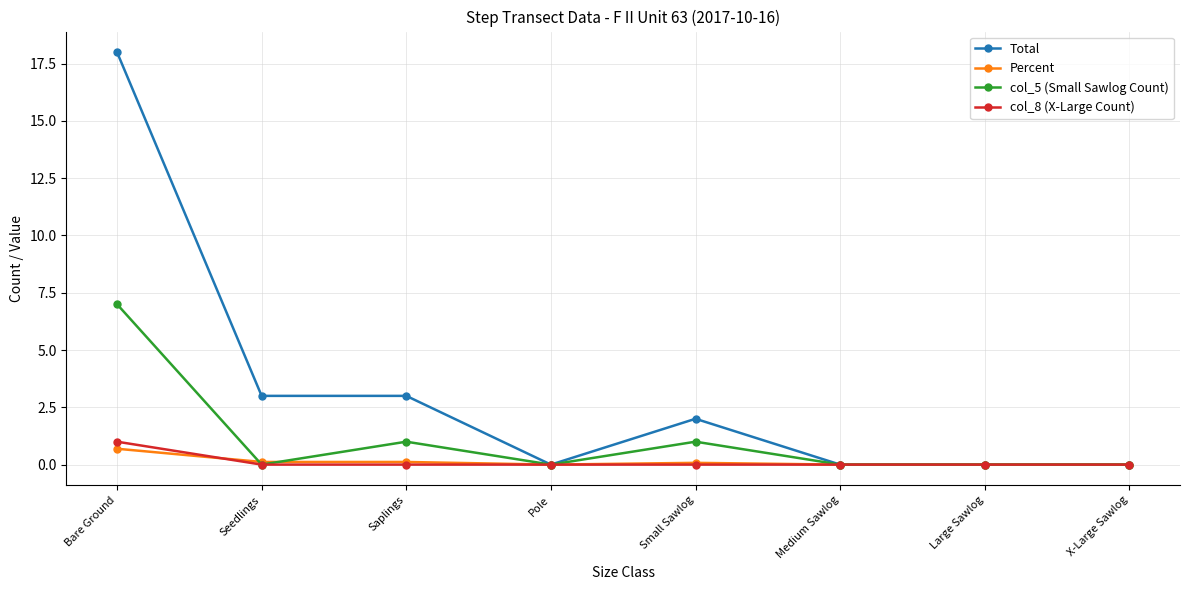

Where is the first local maximum for col_5 (Small Sawlog Count)?

Saplings